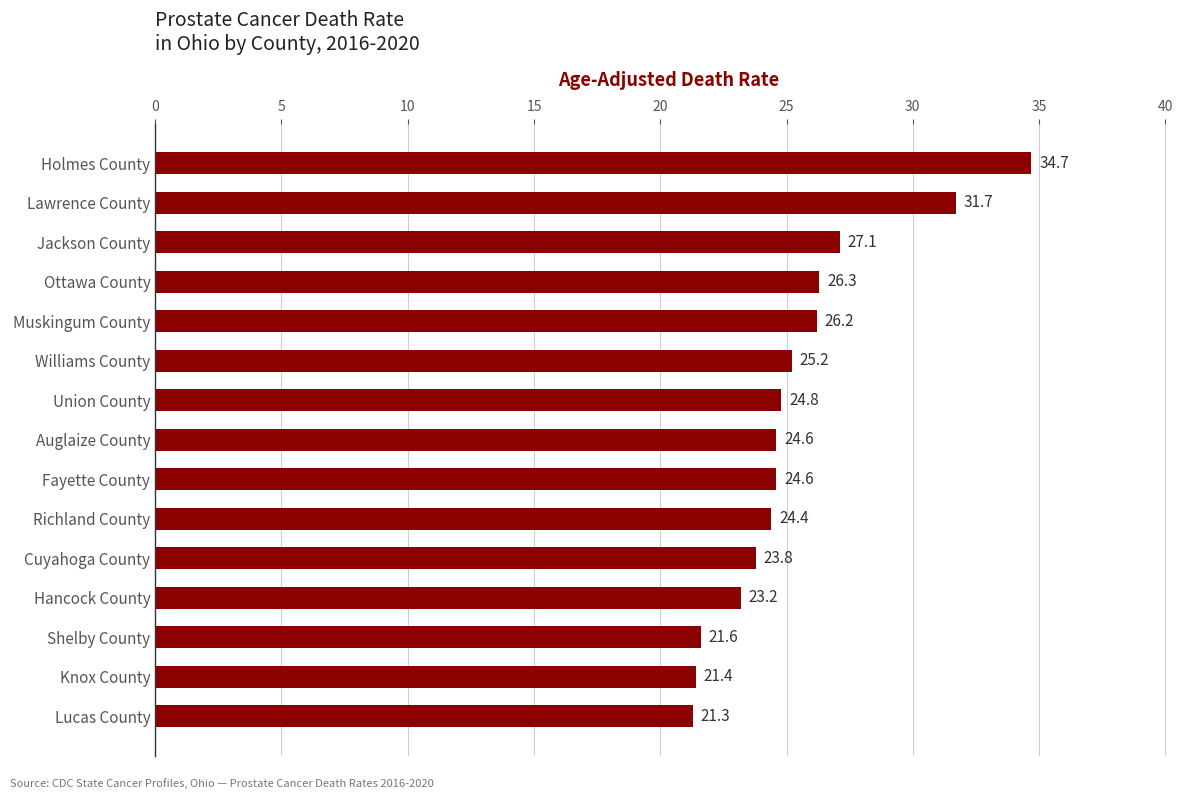

At which category does the chart reach its peak across all series?

Holmes County